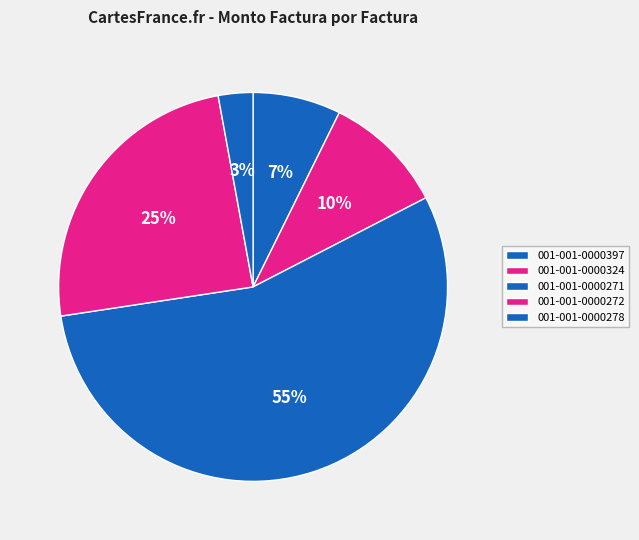

Between 001-001-0000278 and 001-001-0000397, which is larger?

001-001-0000397